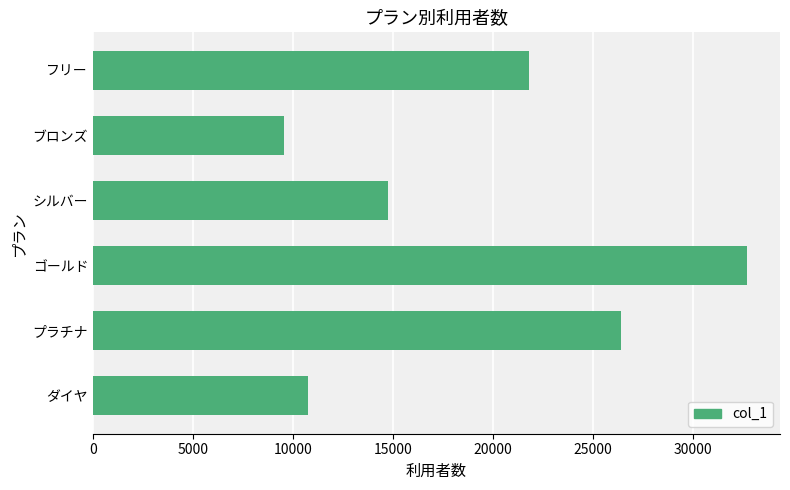

How many bars are there in total?

6